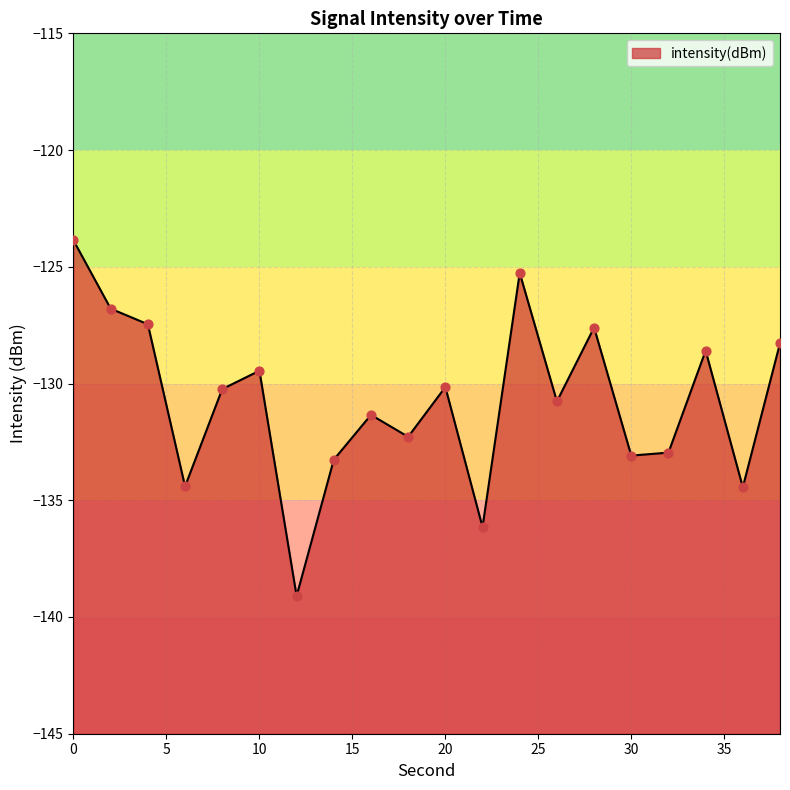

What is the change in value from 2 to 14?

-6.5